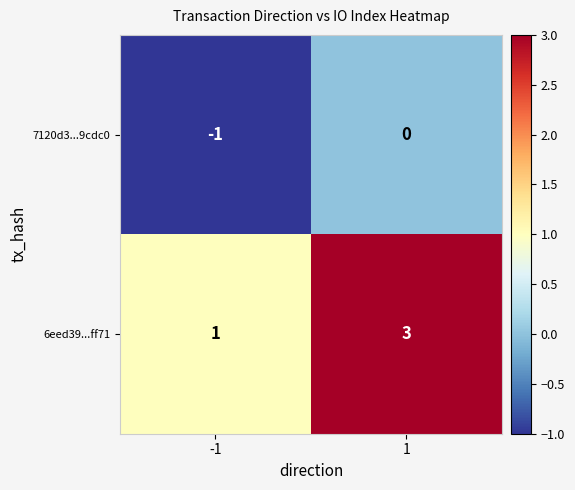

Reading left to right, transcribe all the data shown in this chart.

7120d3...9cdc0: -1=-1	1=0
6eed39...ff71: -1=1	1=3